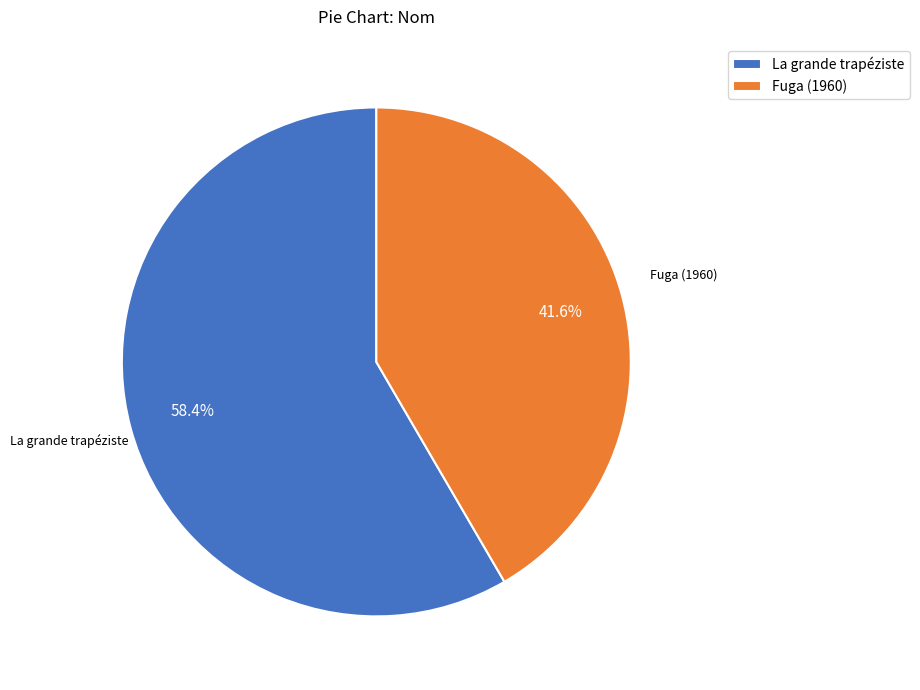

What is the majority slice?

La grande trapéziste